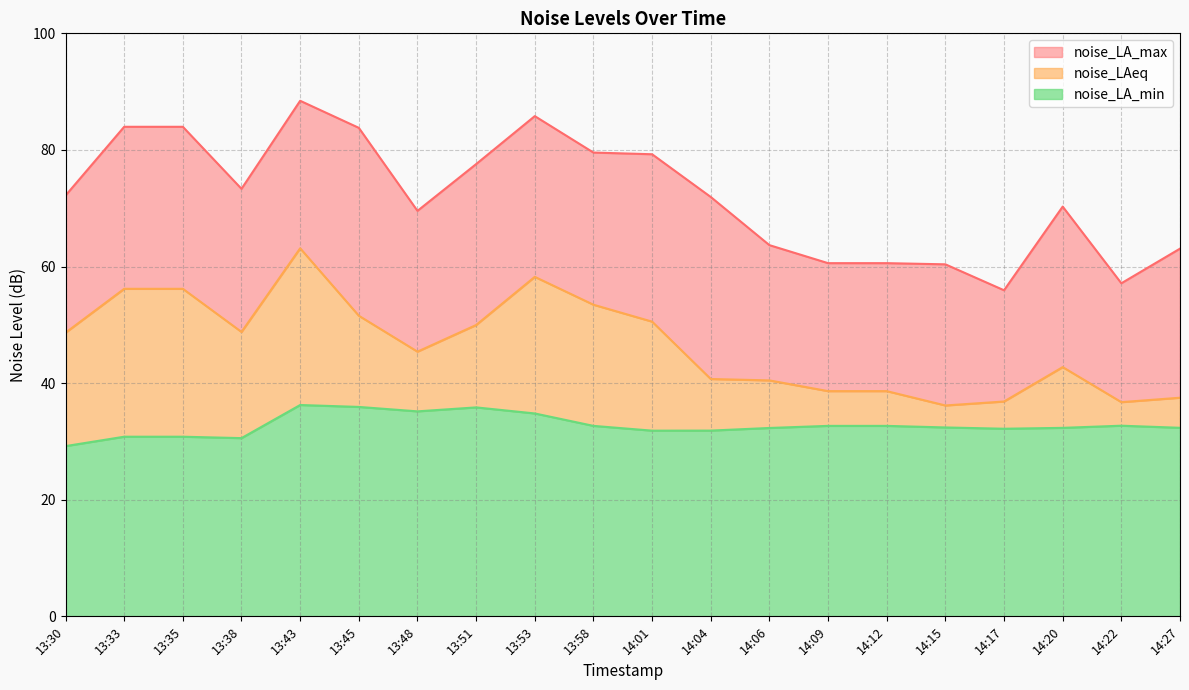

Which series has the widest spread of values?

noise_LA_max